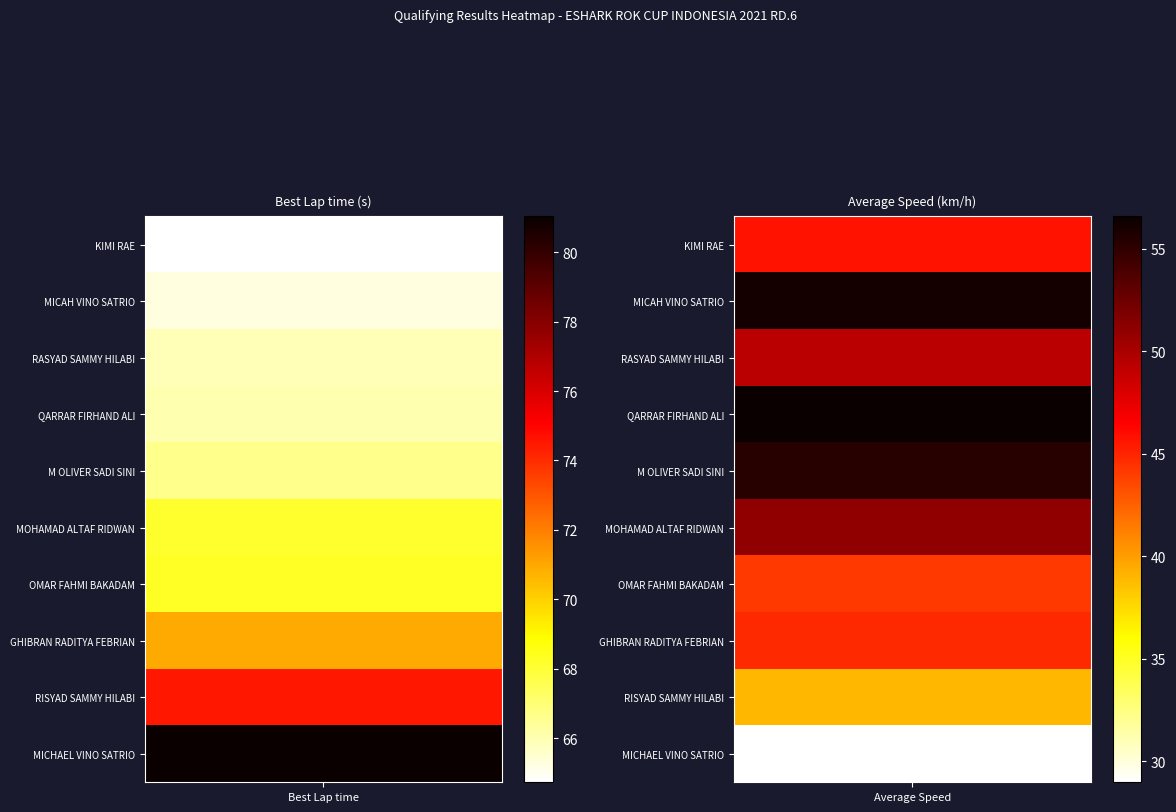

The Best Lap time series shows 68.2 at OMAR FAHMI BAKADAM. True or false?

True